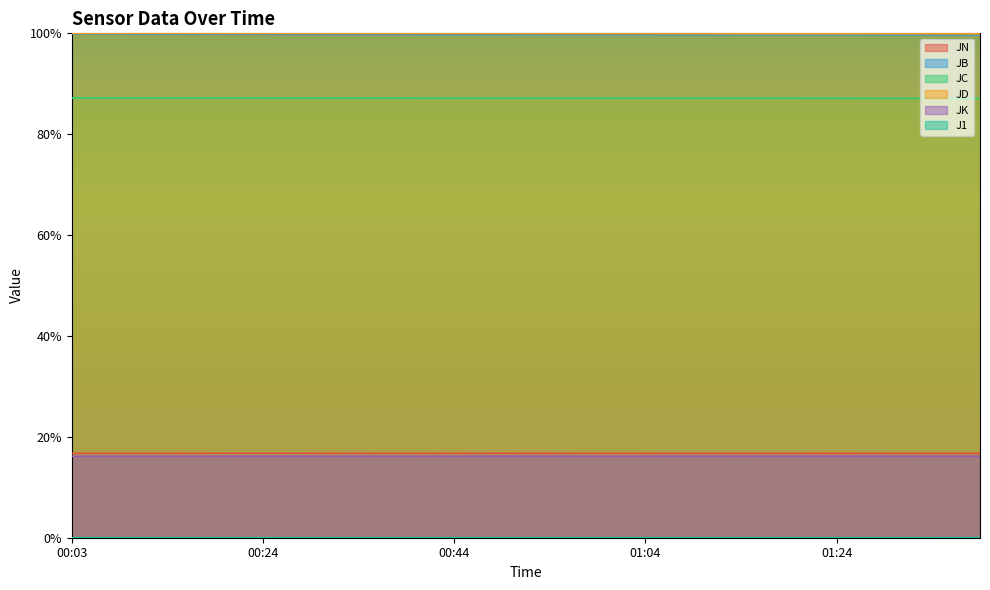

Is it true that JC equals 0.4 at 01:19?

False